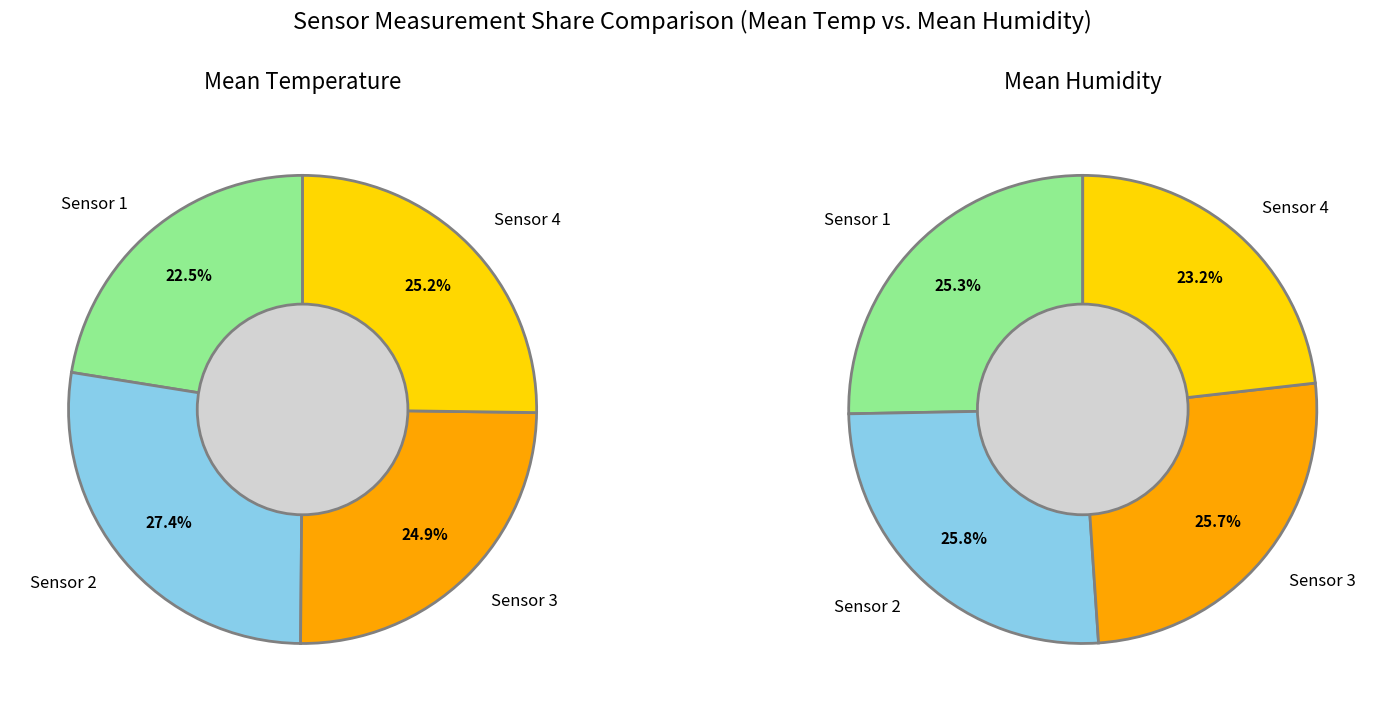

To the nearest percent, what is the difference between the largest and smallest slice percentages?

5%